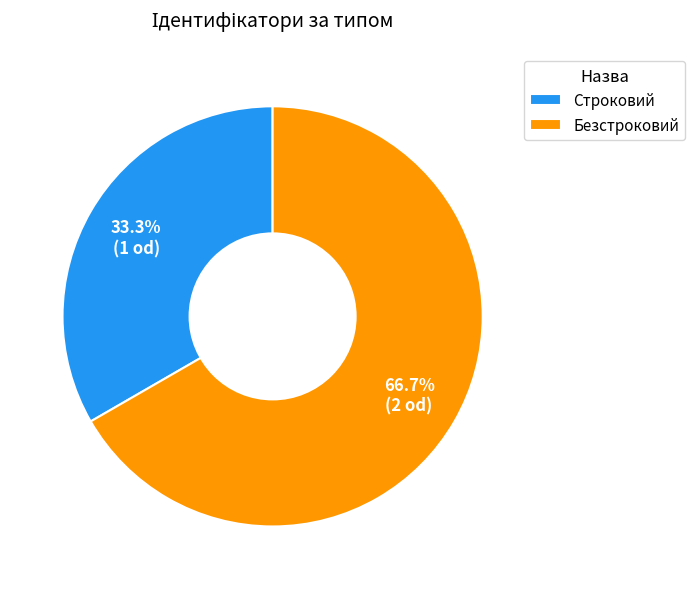

What is the ratio of the value at Безстроковий to the value at Строковий?

2.0